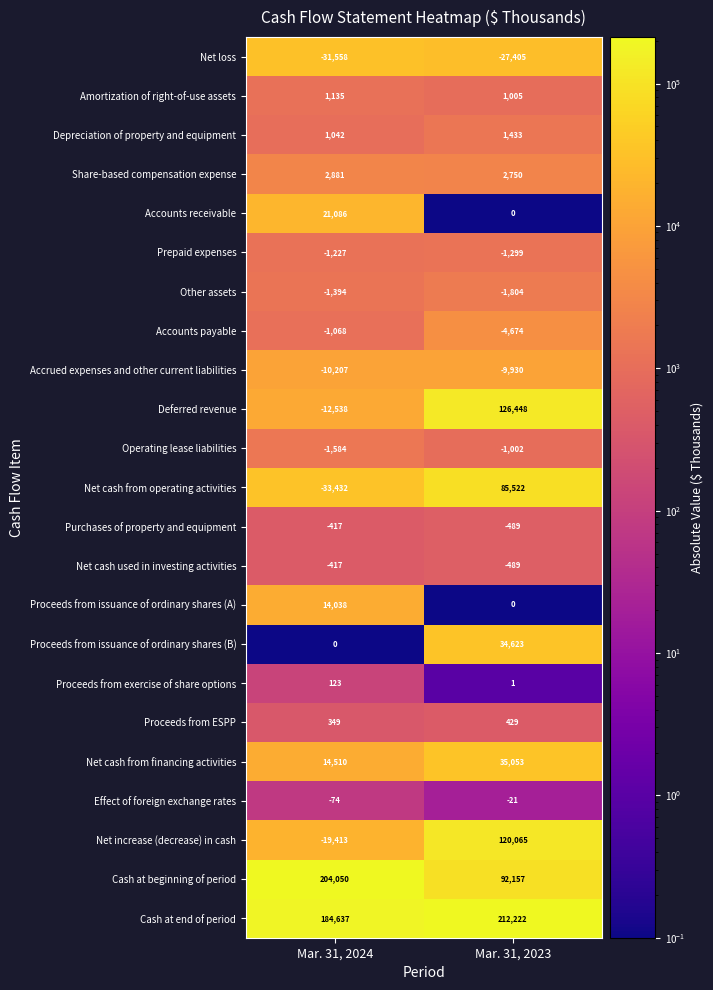

The value of Proceeds from exercise of share options at Mar. 31, 2024 is 123. True or false?

True